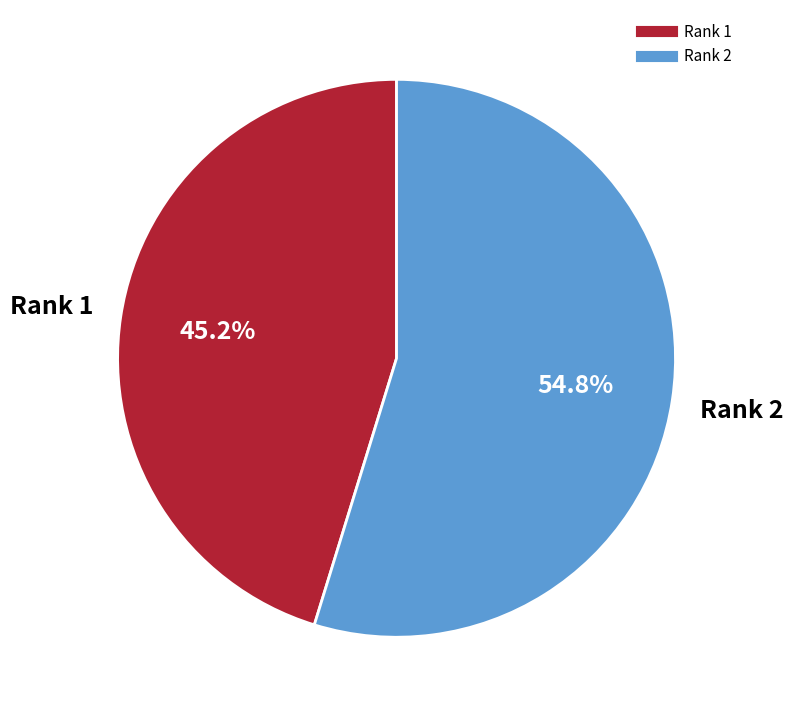

Is there a majority slice in this chart?

Yes